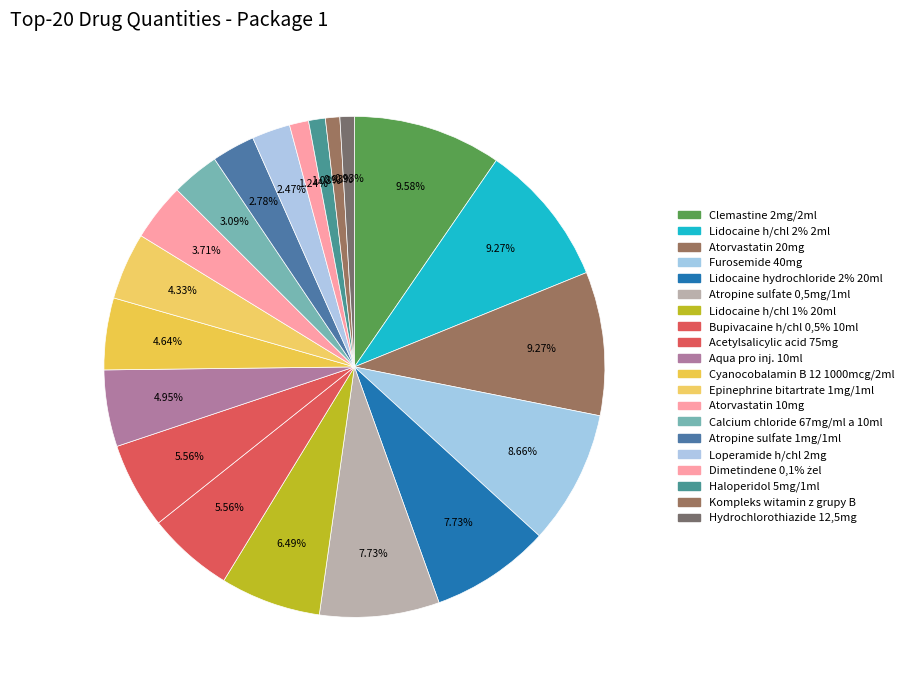

Count the number of slices in the pie.

20